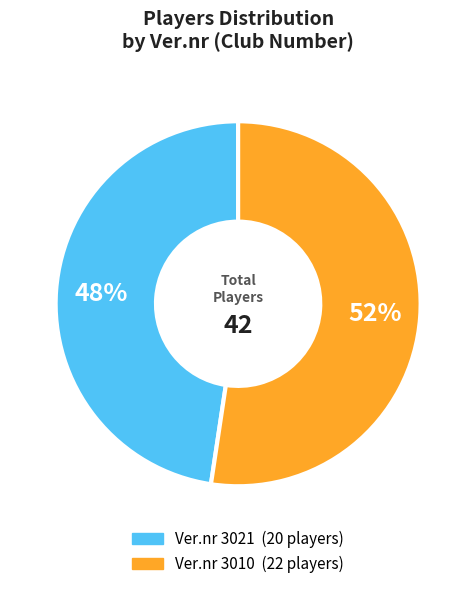

Count the number of slices in the pie.

2